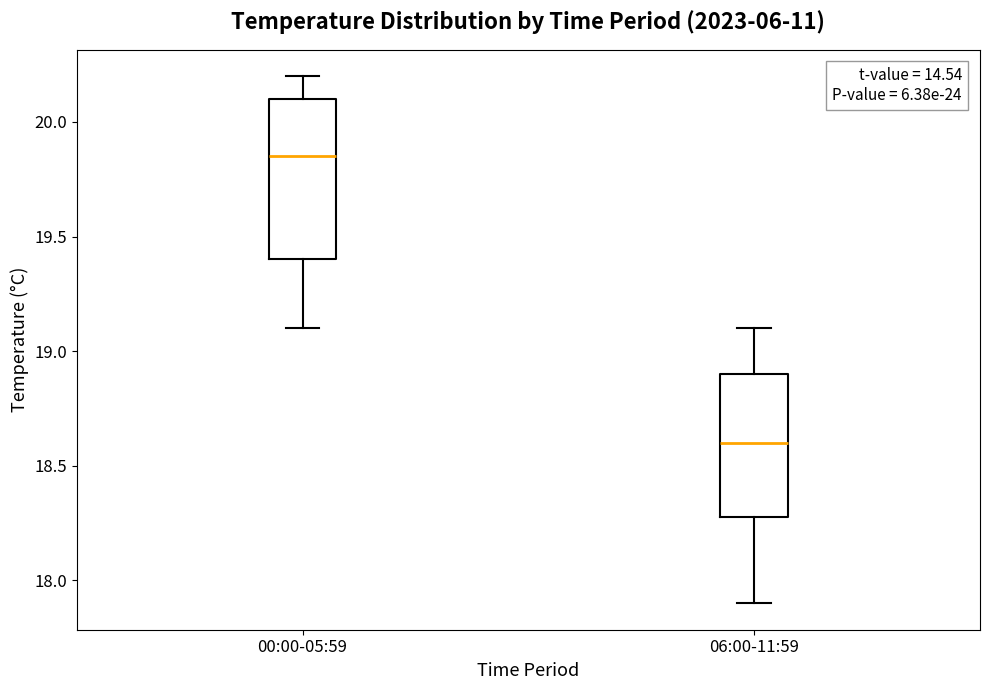

Comparing the boxes themselves (not the whiskers), which one is the tallest?

00:00-05:59